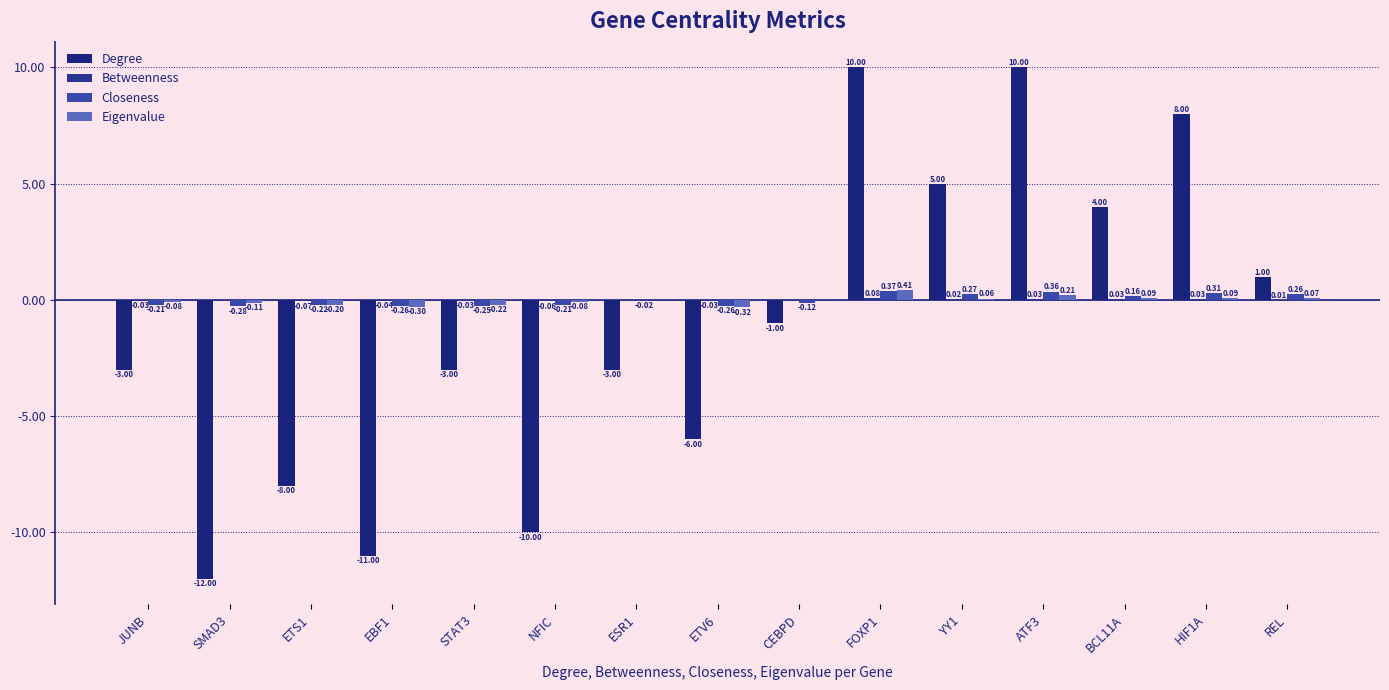

What is the total value across all series at SMAD3?

-12.4